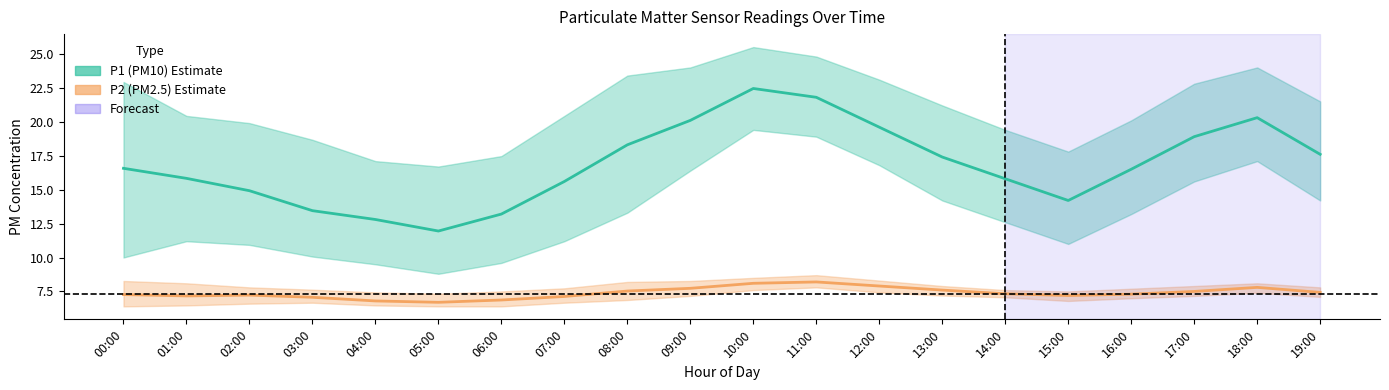

Is the value of P2 (PM2.5) mean at 05:00 greater than the value of P1 (PM10) mean at 08:00?

No